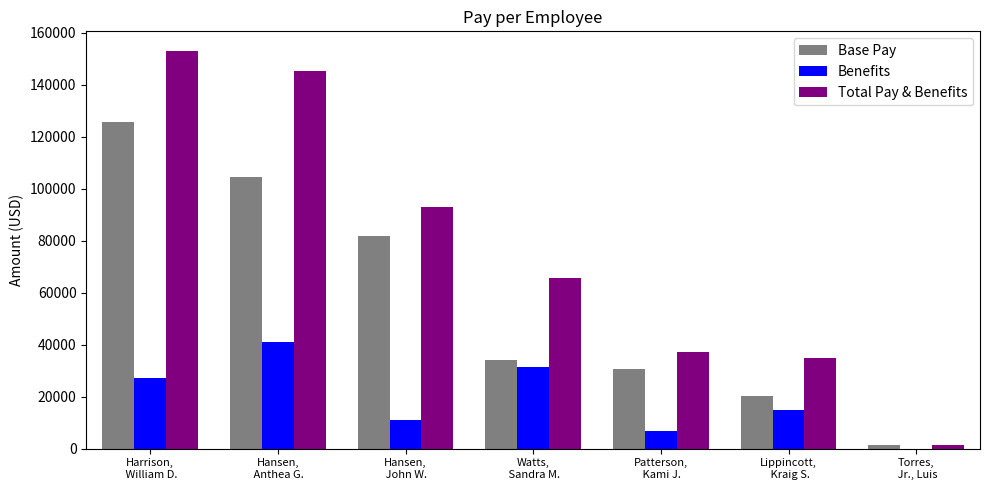

Which series has the largest total across all categories?

Total Pay & Benefits